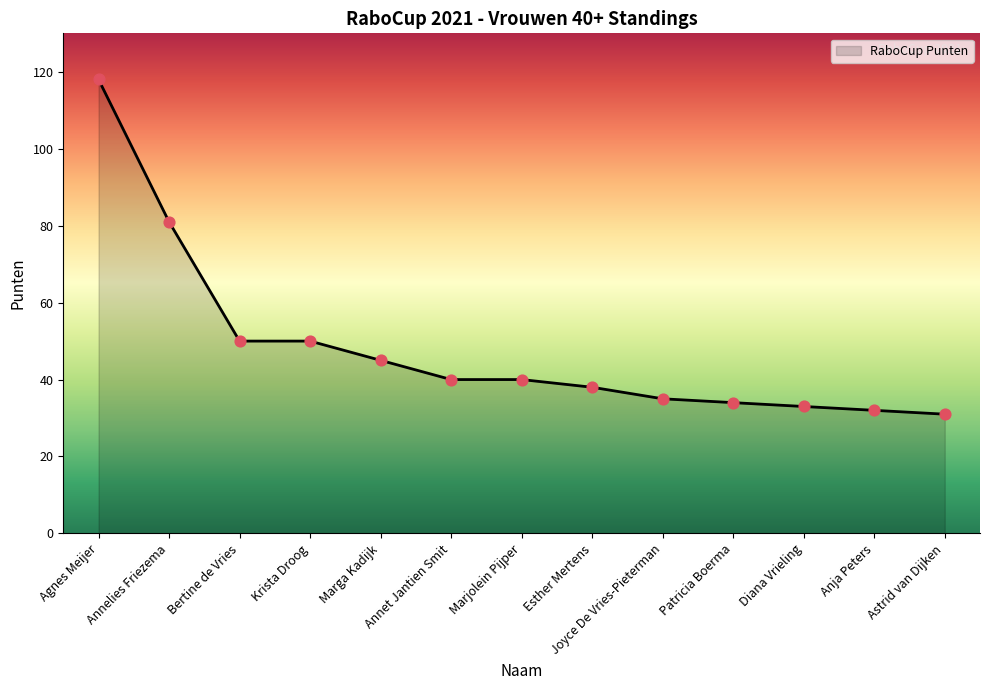

What is the change in value from Marga Kadijk to Patricia Boerma?

-11